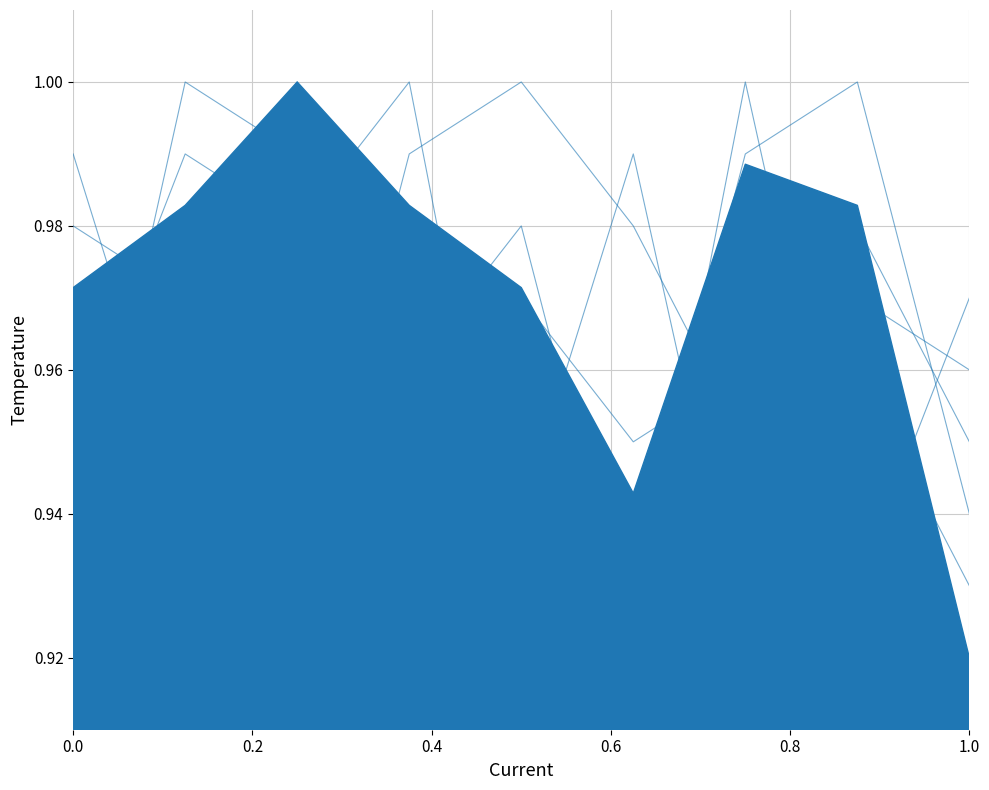

In col_7, how many points are higher than both neighbors (excluding endpoints)?

3